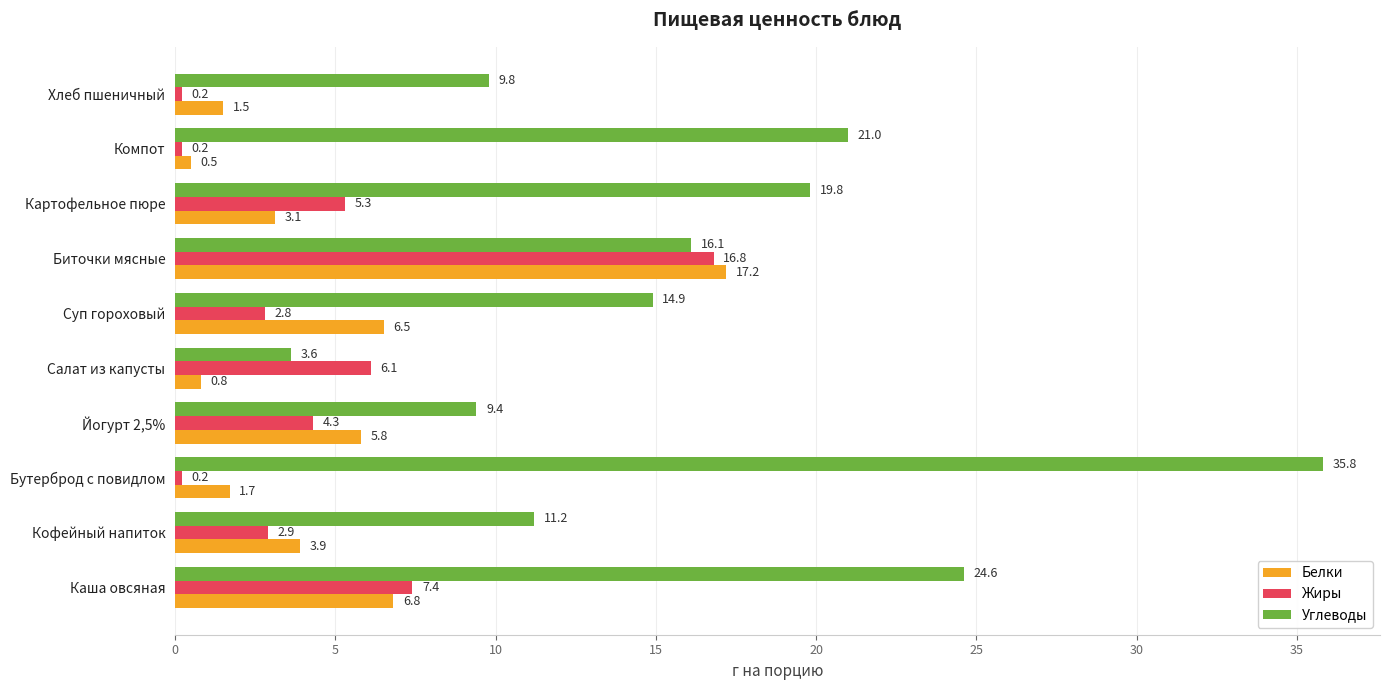

What is the difference between the second highest and minimum values in the Углеводы series?

21.0